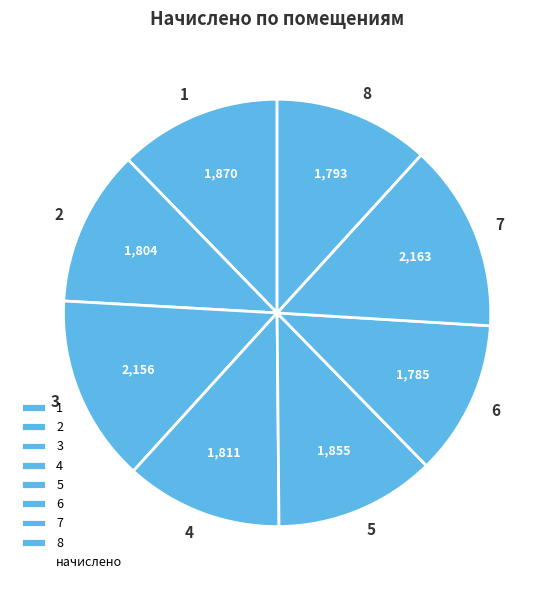

What is the ratio of the value at 4 to the value at 8?

1.0